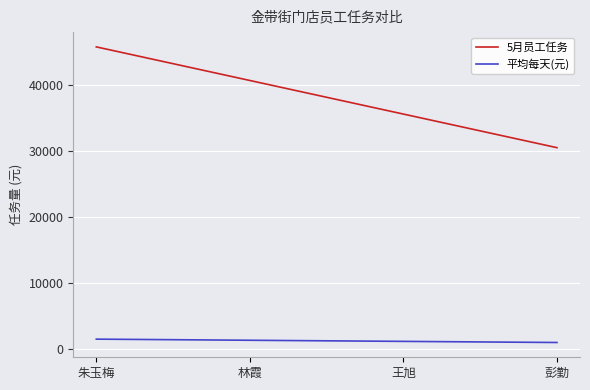

What are all the series names shown in the legend?

5月员工任务, 平均每天(元)